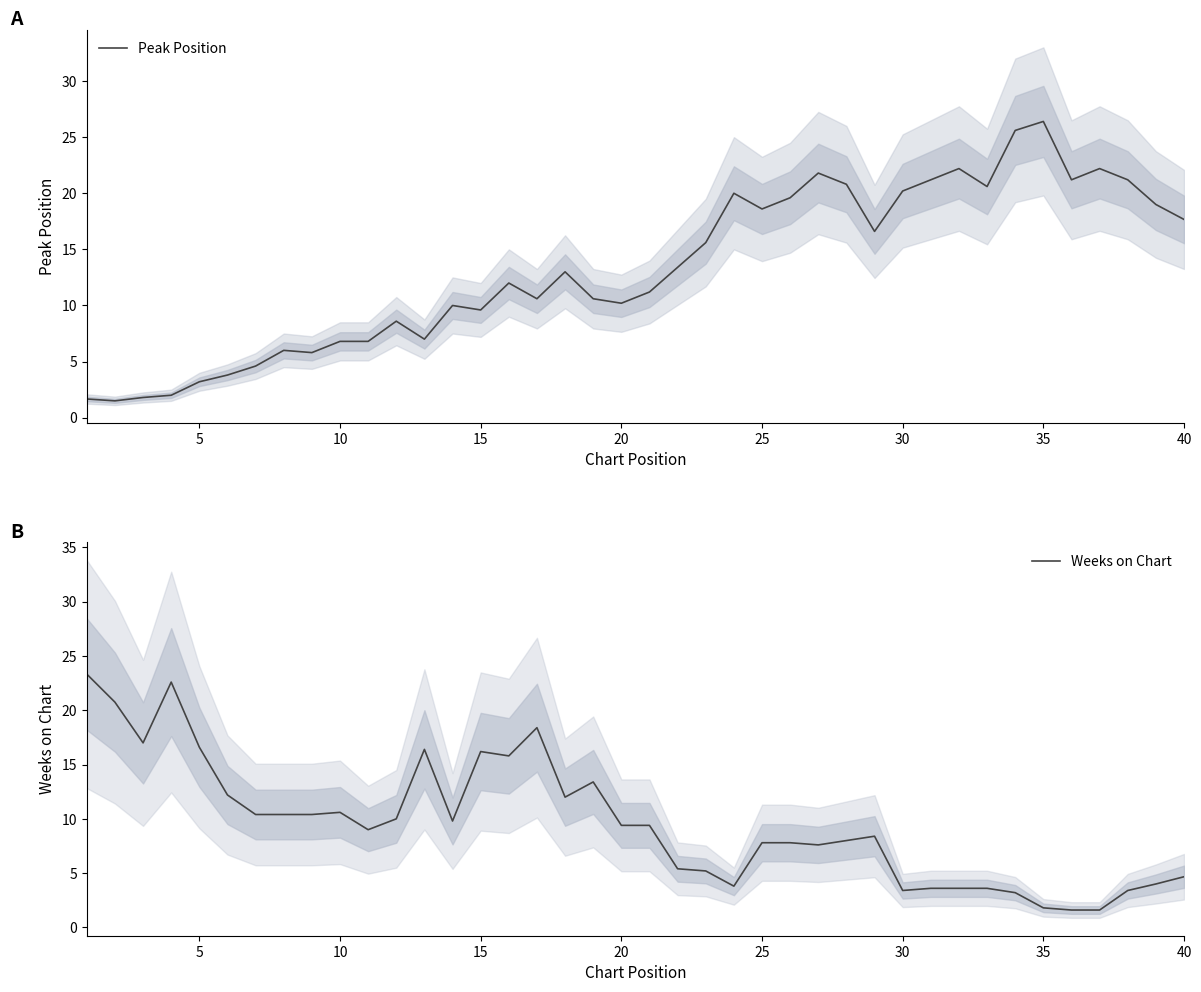

What is the value of the Weeks on Chart point at the 24th from the left?

3.8